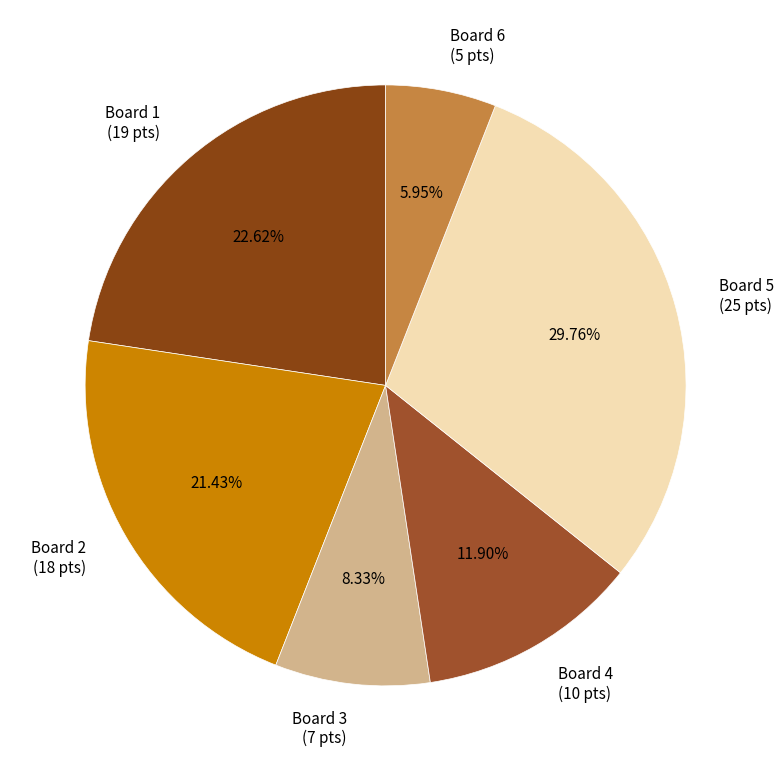

How many slices are in this pie chart?

6